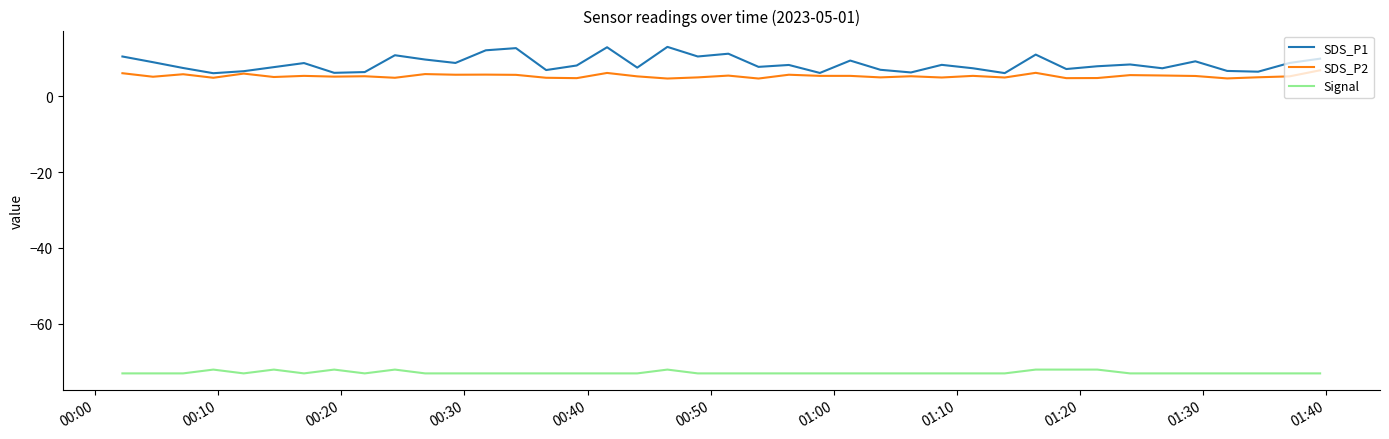

What is the difference between the maximum and minimum values in the SDS_P2 series?

2.2